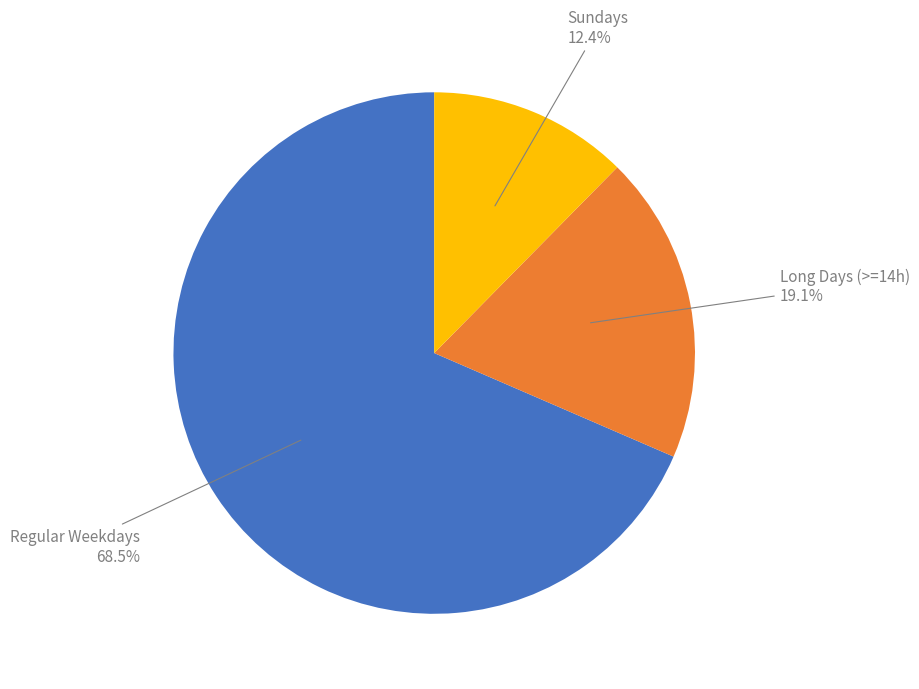

Is there any slice that represents more than half of the pie?

Yes